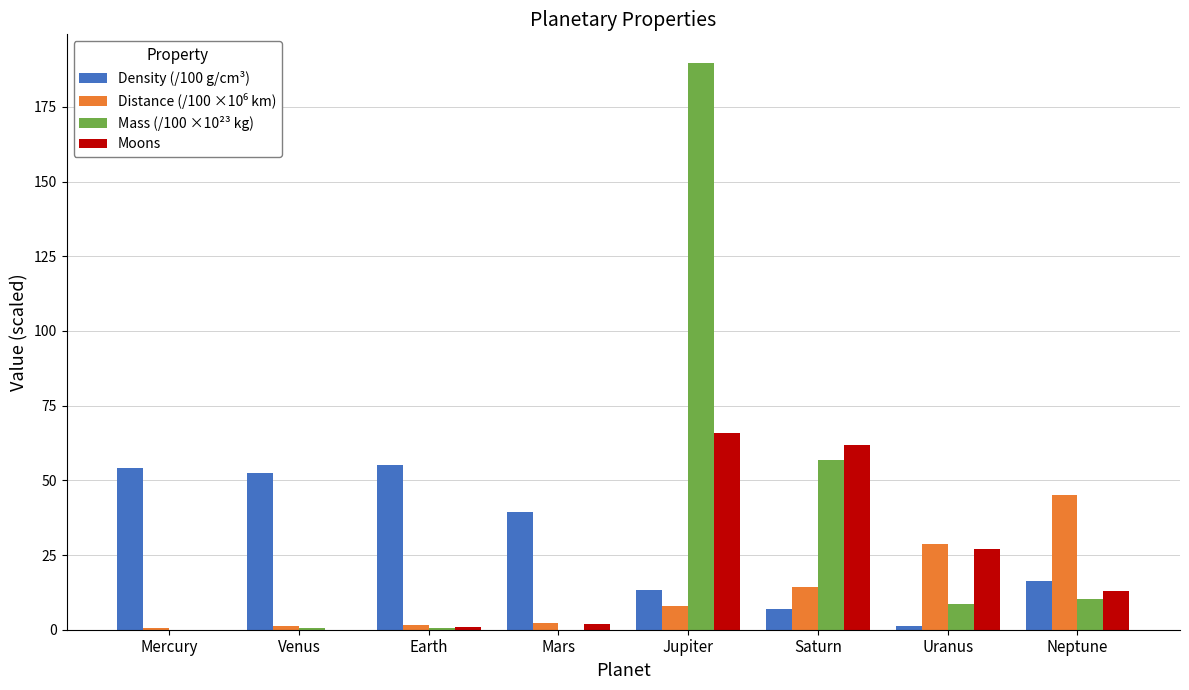

What value does the Moons series have at Jupiter?

66.0